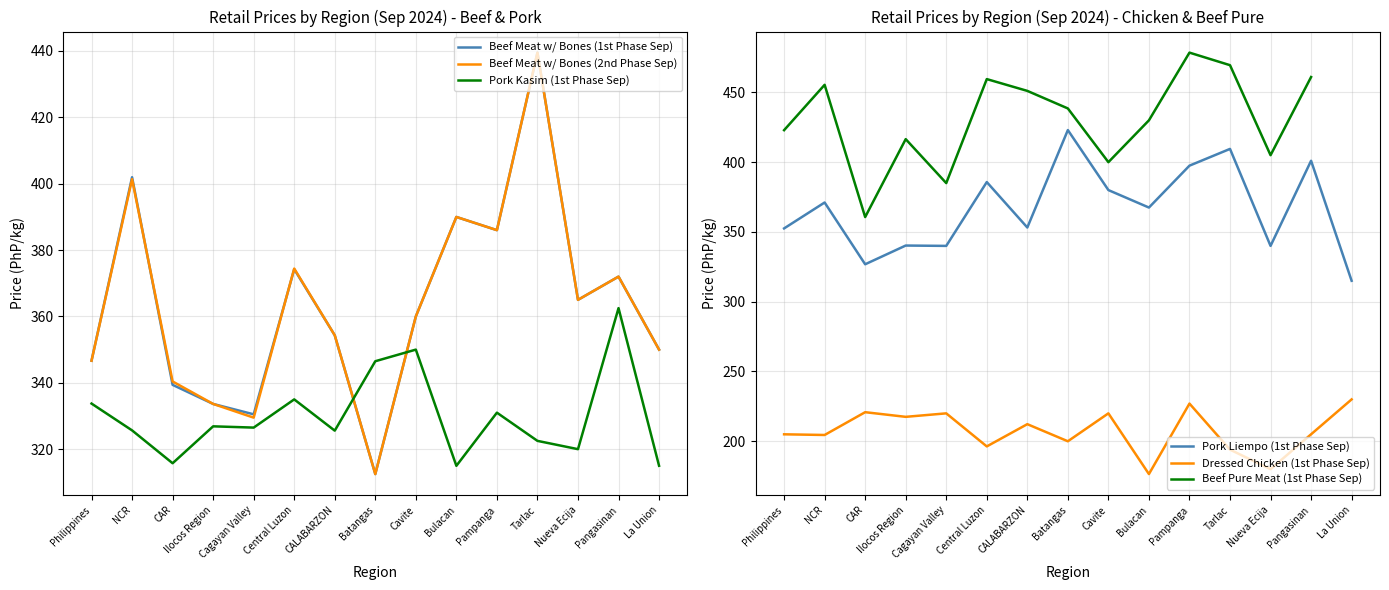

What is the highest value of the Pork Kasim (1st Phase Sep) series?

362.5